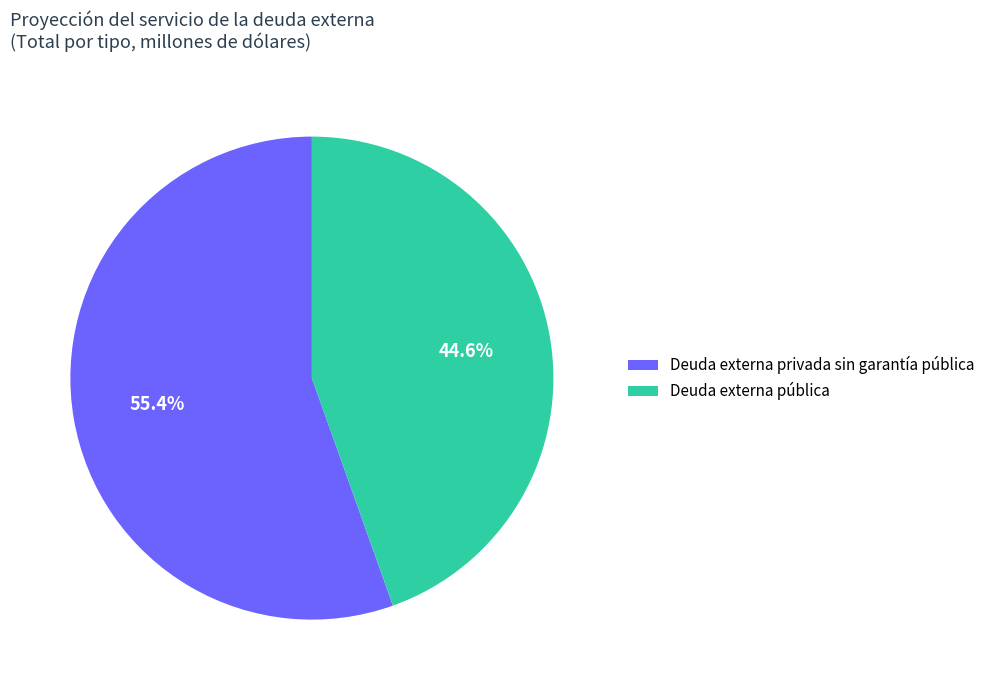

Rank the categories by value from lowest to highest.

Deuda externa pública, Deuda externa privada sin garantía pública